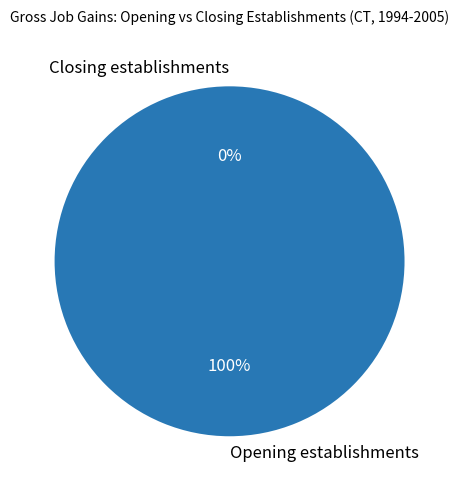

Which category has the biggest portion of the pie?

1995